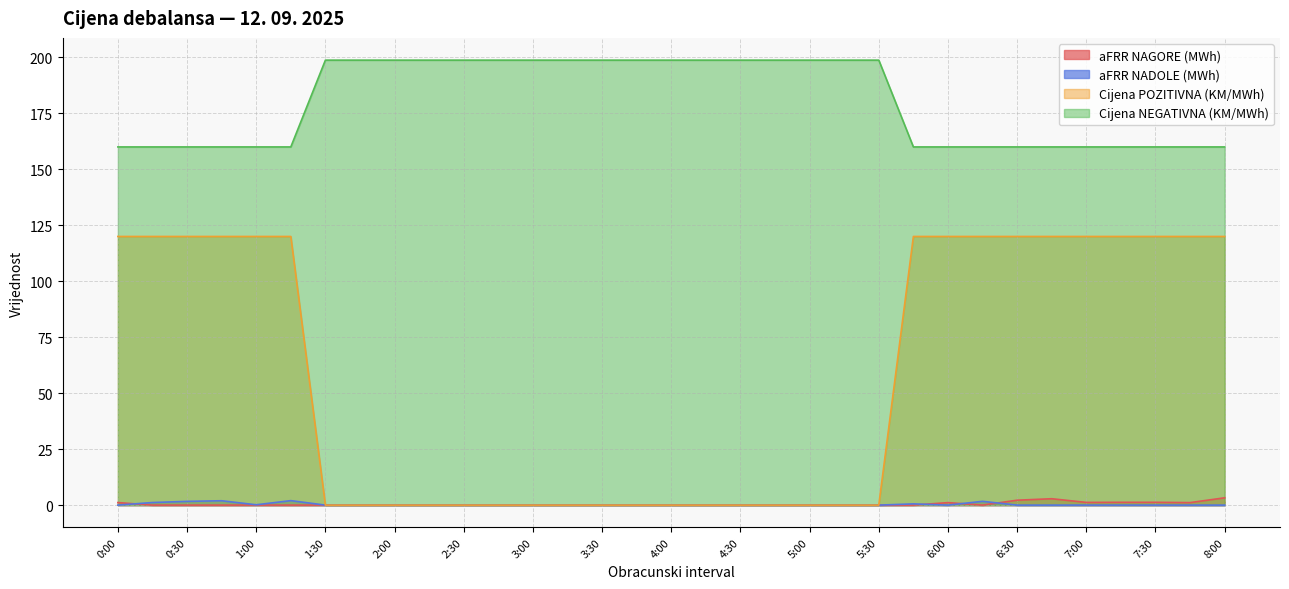

What are all the series names shown in the legend?

aFRR NAGORE (MWh), aFRR NADOLE (MWh), Cijena POZITIVNA (KM/MWh), Cijena NEGATIVNA (KM/MWh)